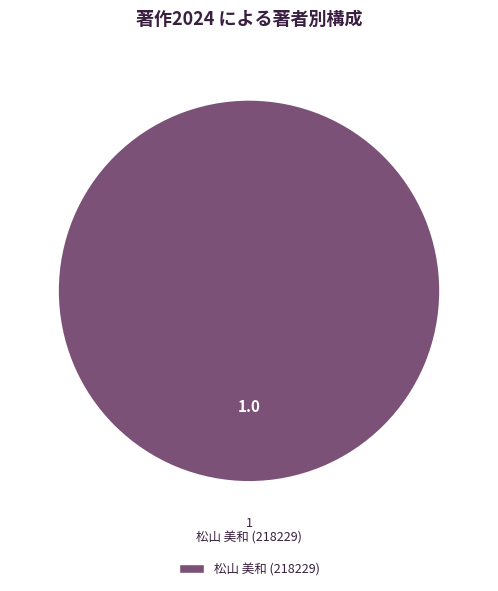

The 松山 美和 (218229) slice represents 100% of the pie. True or false?

True